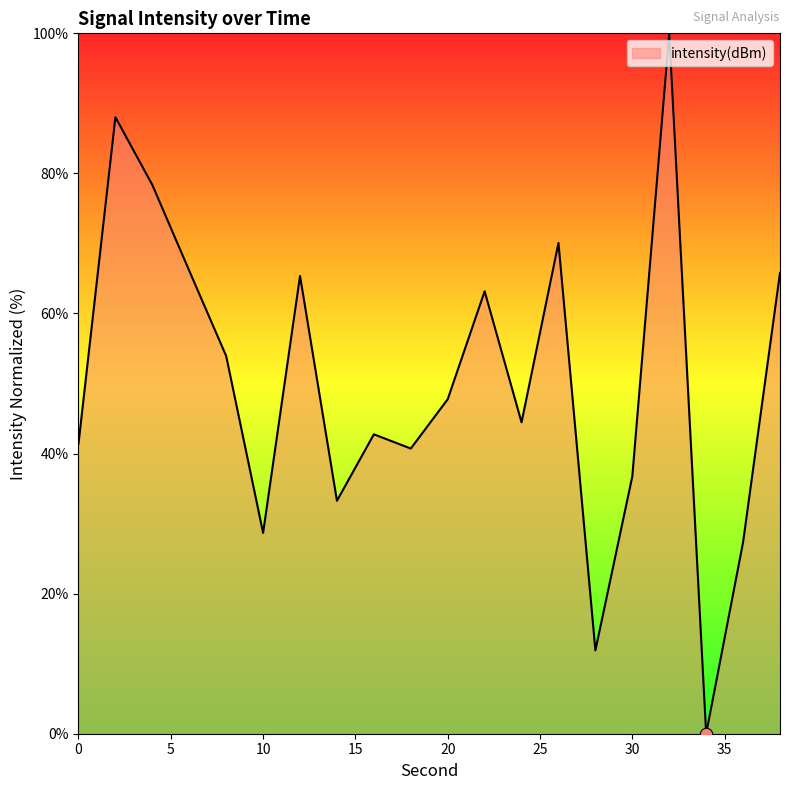

What is the maximum value shown in the chart?

100.0